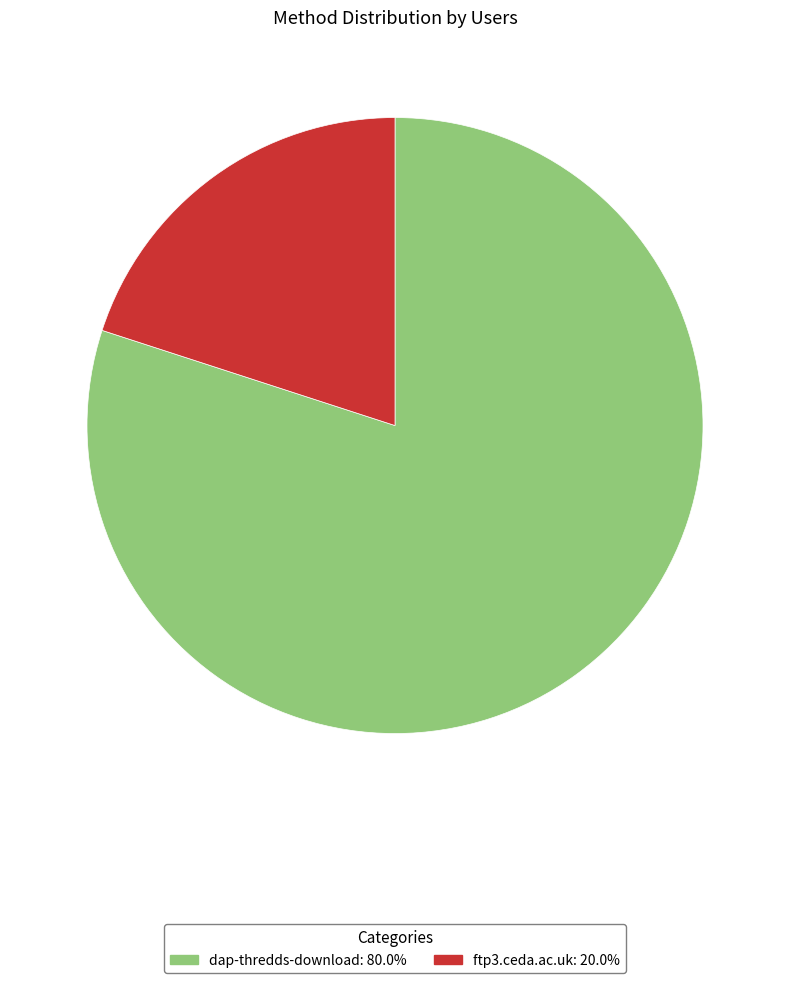

Does any single category account for the majority?

Yes